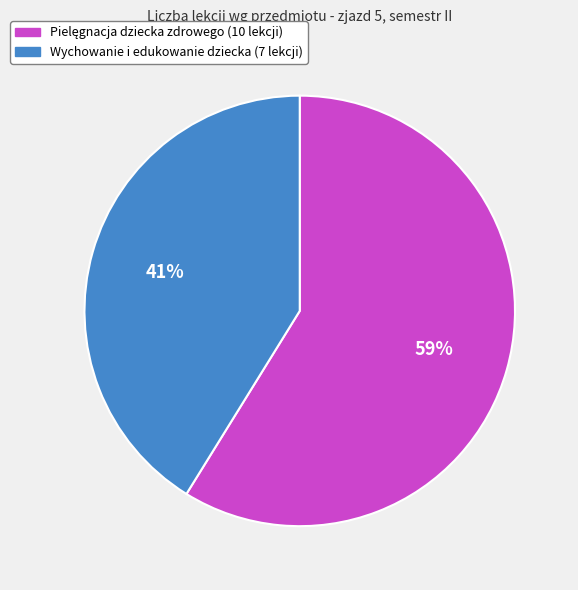

To the nearest percent, what is the difference between the largest and smallest slice percentages?

18%